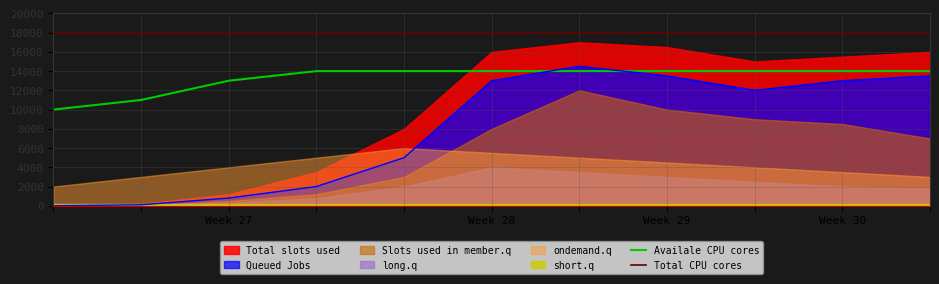

What is the highest value of the Total CPU cores series?

18000